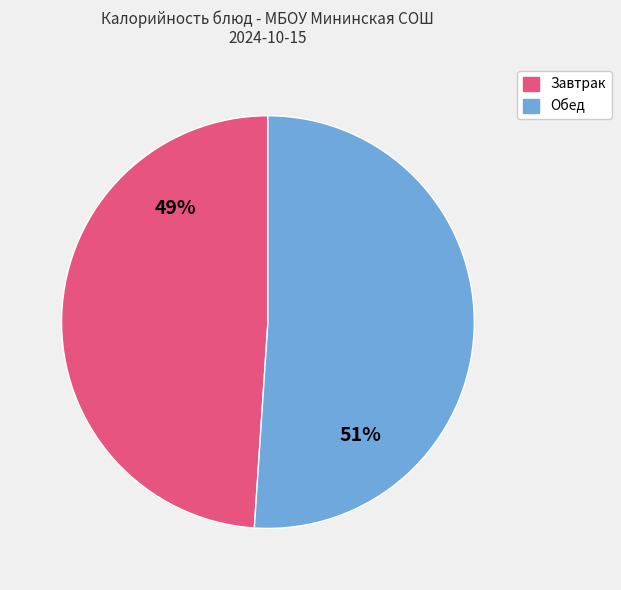

Count the number of slices in the pie.

2